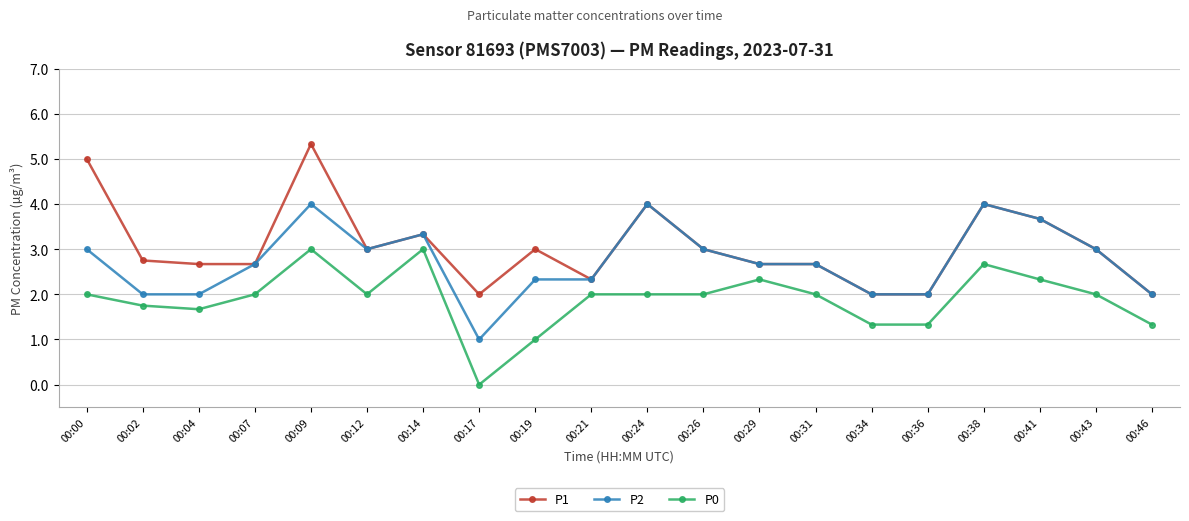

Is this an area chart (filled region under the line)?

No